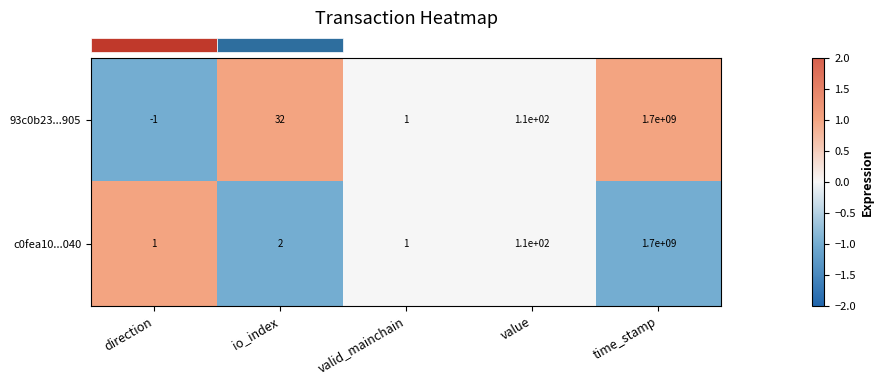

The c0fea10...040 series shows 1 at direction. True or false?

True